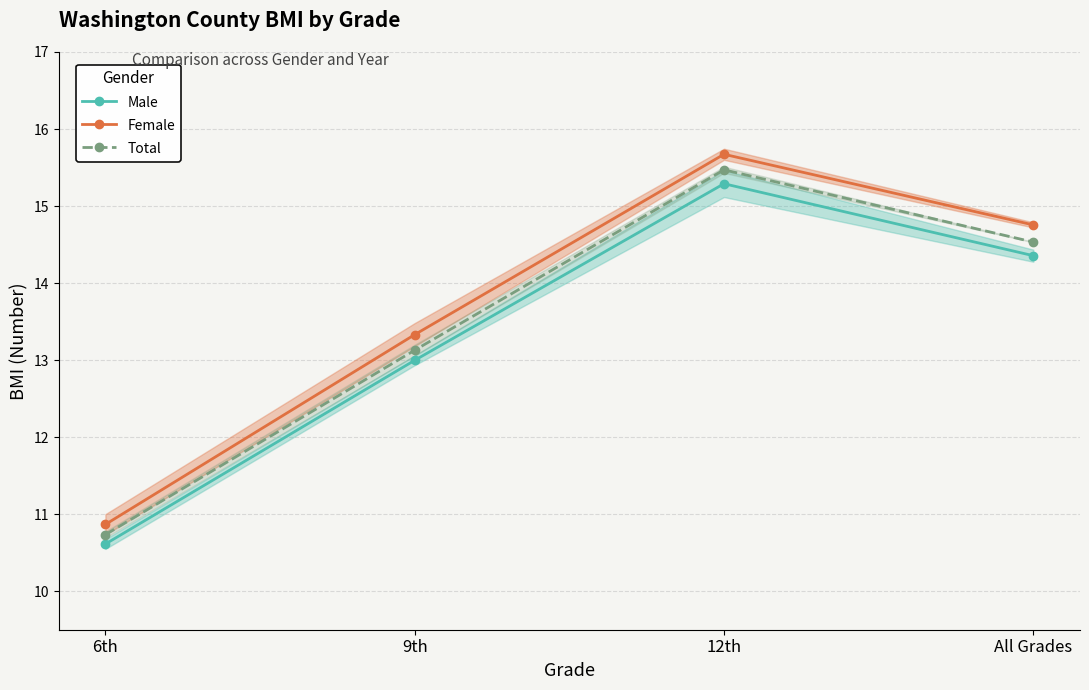

Rank the series by their average value, from lowest to highest.

Male, Total, Female